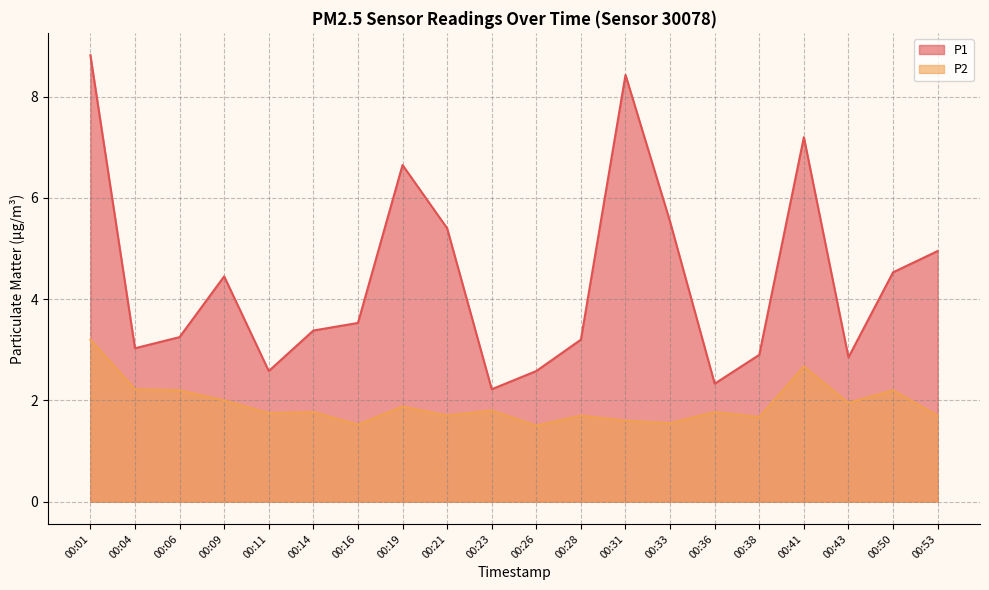

What is the greatest value displayed?

8.8